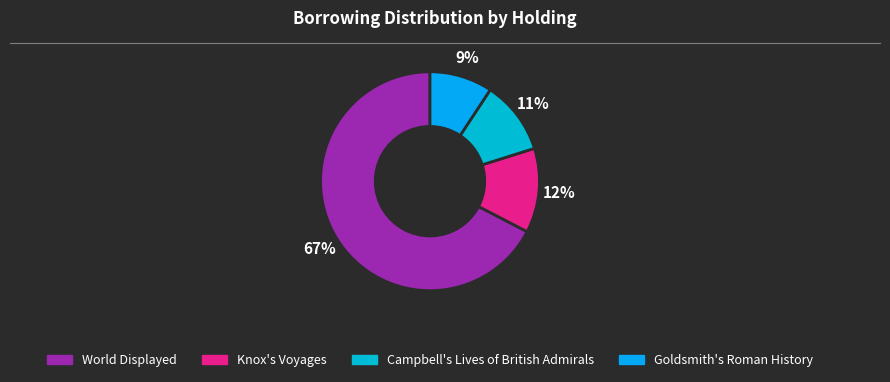

Does any single category account for the majority?

Yes